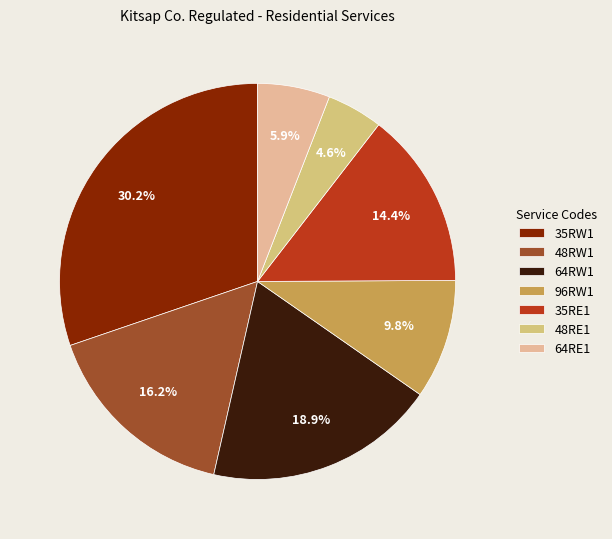

Count the number of slices in the pie.

7